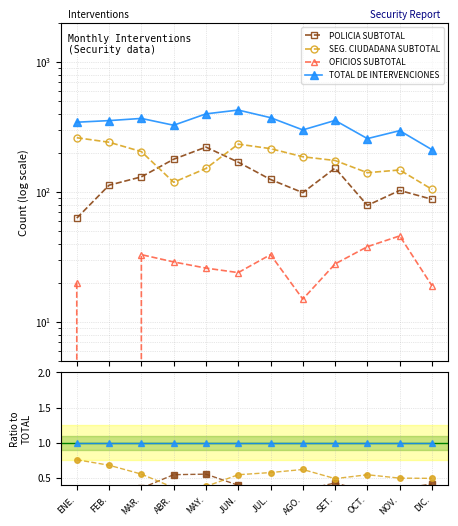

At how many categories does at least one series exceed 0?

12